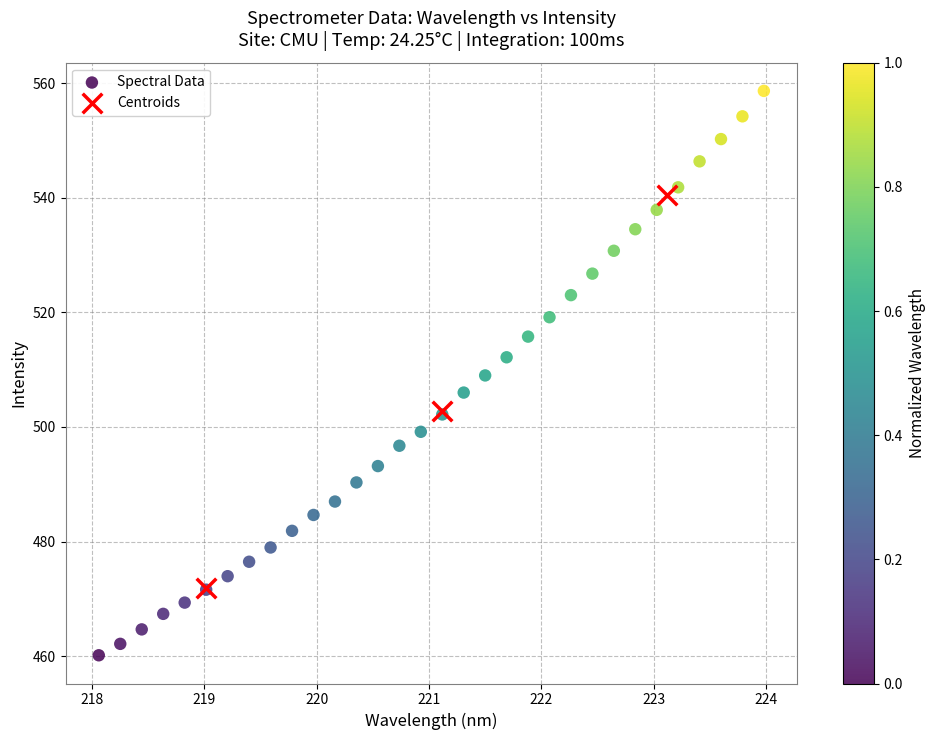

Which series reaches the minimum Y coordinate?

Spectral Data